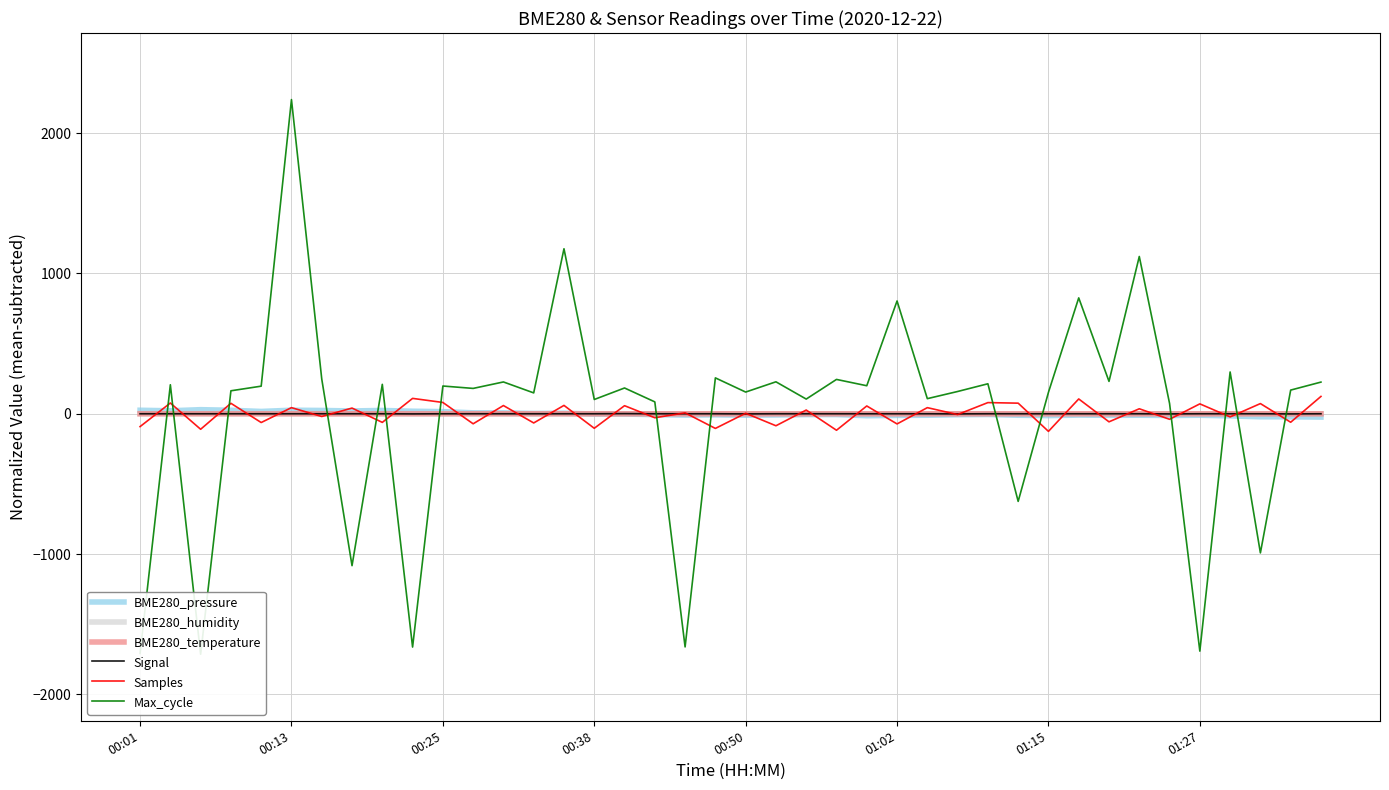

What is the total value across all series at 22?

125.4